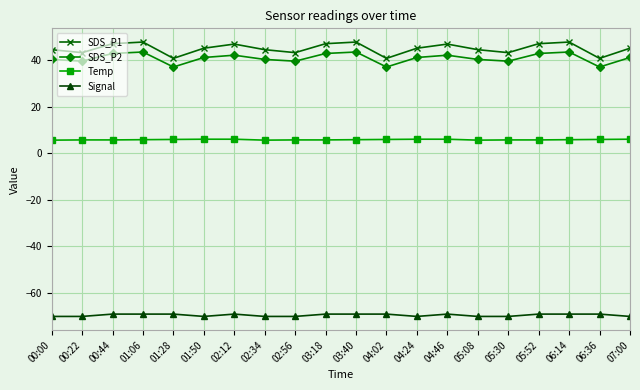

What is the total value across all series at 01:06?

27.9